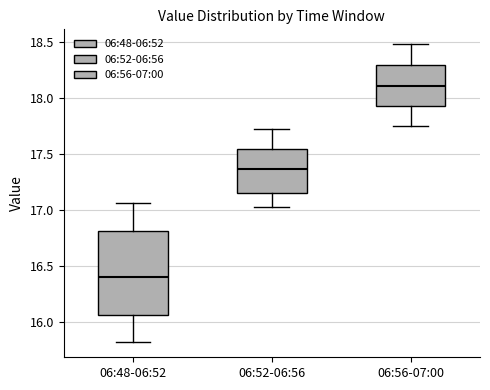

Reading left to right, transcribe this box plot: for each box, give where its median line is, the range the box spans, and where its two whiskers end, as read against the y-axis. The values are not printed on the chart, so give them approximately, as read against the axis.

06:48-06:52: median 16.40, box 16.05 to 16.80, whiskers 15.80 to 17.05
06:52-06:56: median 17.35, box 17.15 to 17.55, whiskers 17.05 to 17.70
06:56-07:00: median 18.10, box 17.95 to 18.30, whiskers 17.75 to 18.50